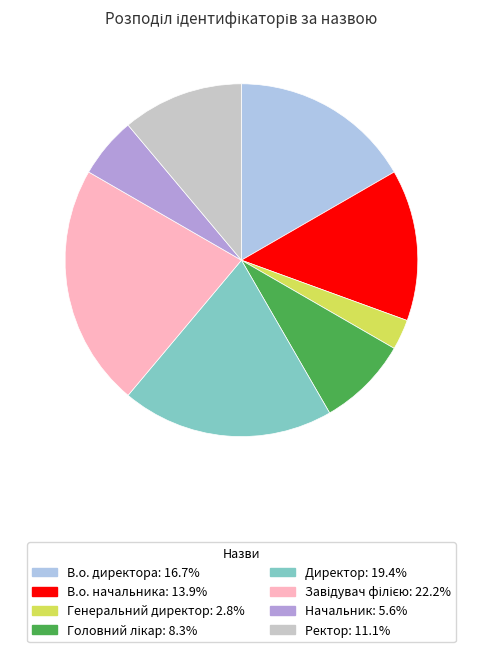

Approximately how many times larger is the value at Ректор compared to Директор?

0.6